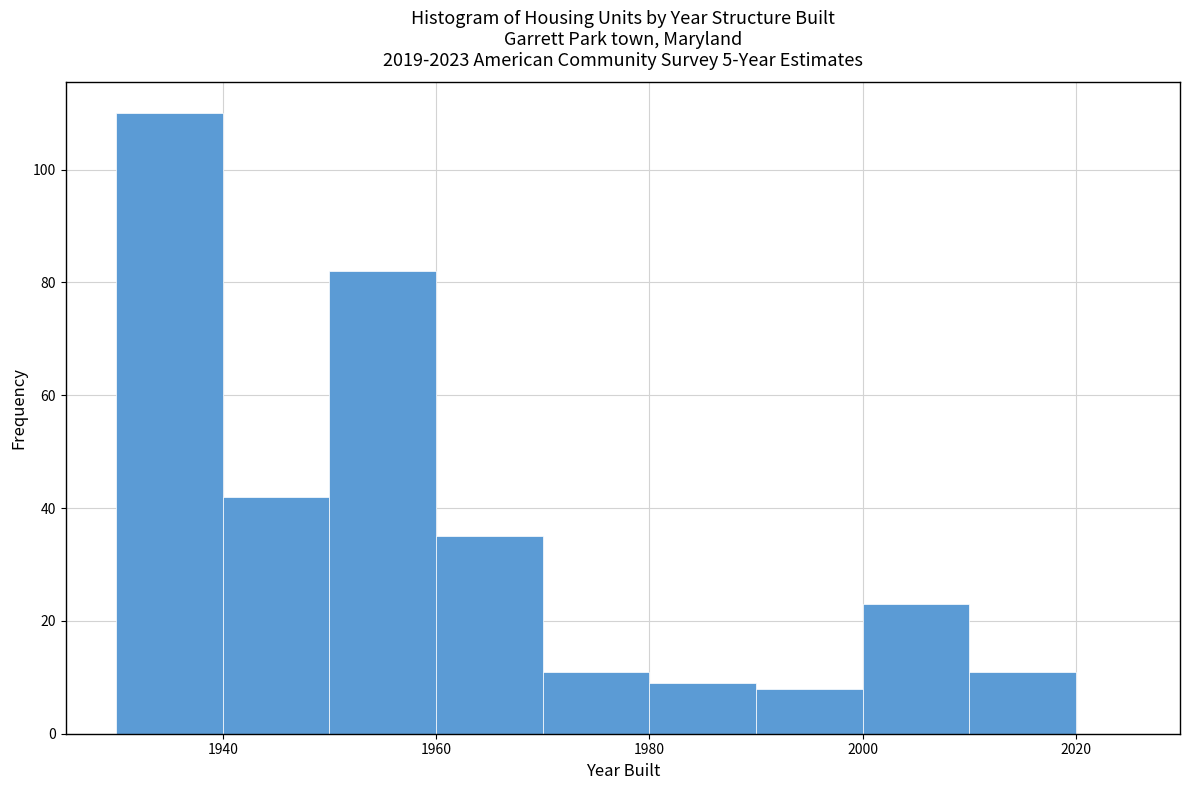

Read against the x-axis, roughly where is the centre of the tallest bar?

1936